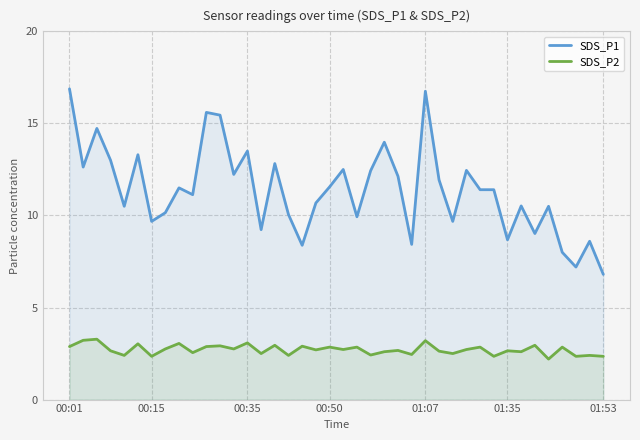

The value of SDS_P2 at 01:07 is 3.2. True or false?

True